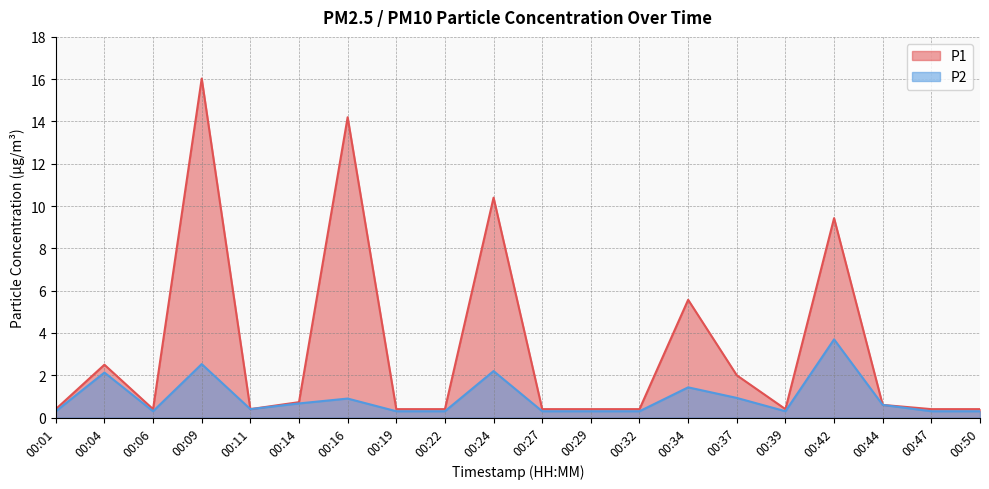

At which label does P1 reach its minimum?

00:01